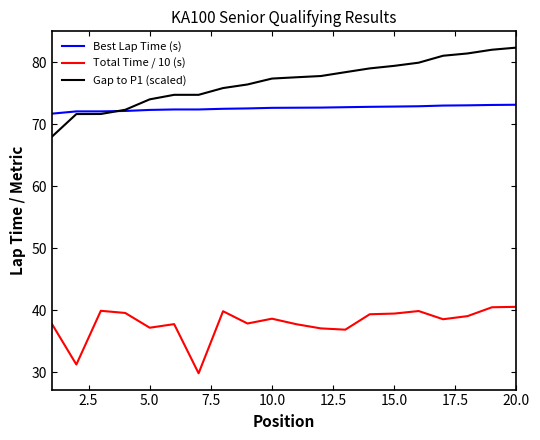

Rank the series by their maximum value, from highest to lowest.

Gap to P1 (scaled), Best Lap Time (s), Total Time / 10 (s)